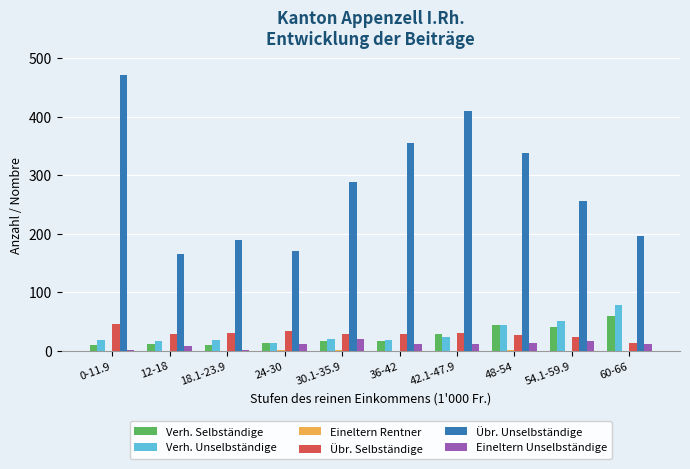

True or false: Übr. Unselbständige has a value of 454 at 54.1-59.9.

False